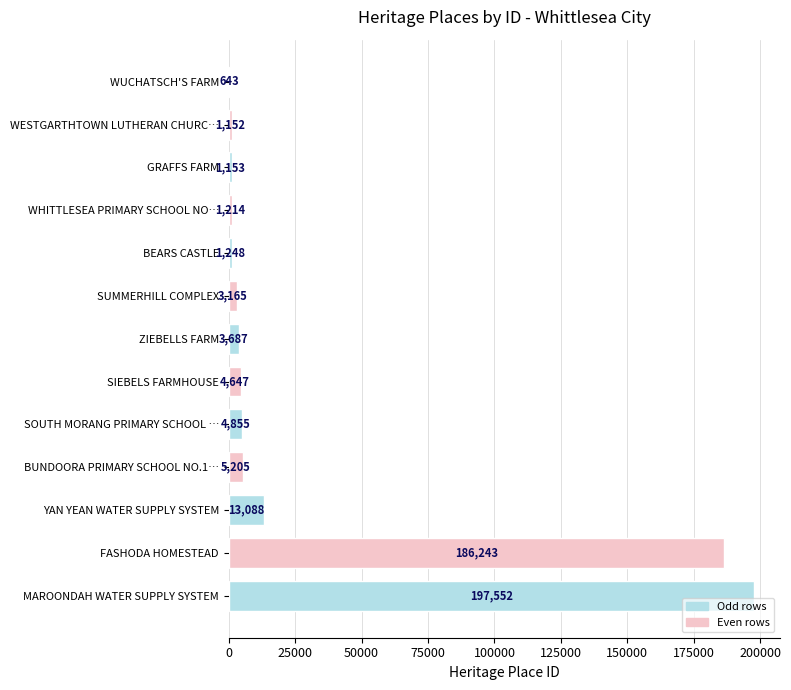

Rank the categories by value from highest to lowest.

MAROONDAH WATER SUPPLY SYSTEM, FASHODA HOMESTEAD, YAN YEAN WATER SUPPLY SYSTEM, BUNDOORA PRIMARY SCHOOL NO.1…, SOUTH MORANG PRIMARY SCHOOL …, SIEBELS FARMHOUSE, ZIEBELLS FARM, SUMMERHILL COMPLEX, BEARS CASTLE, WHITTLESEA PRIMARY SCHOOL NO…, GRAFFS FARM, WESTGARTHTOWN LUTHERAN CHURC…, WUCHATSCH'S FARM